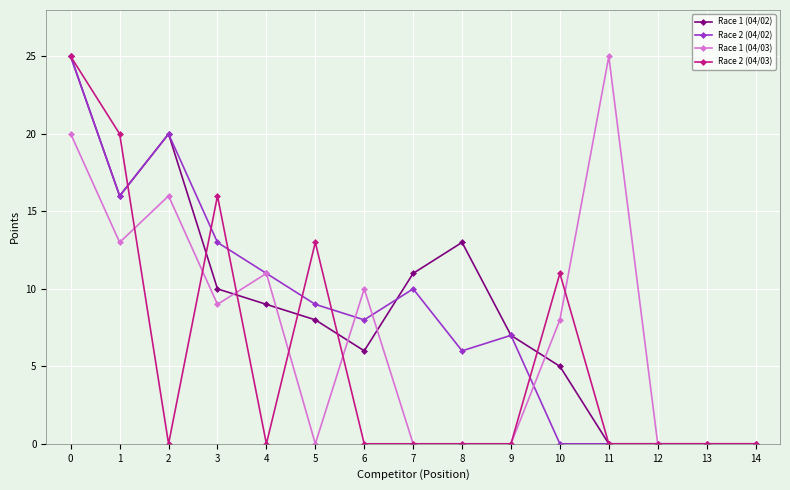

Between 1 and 2, which series saw the biggest shift?

Race 2 (04/03)